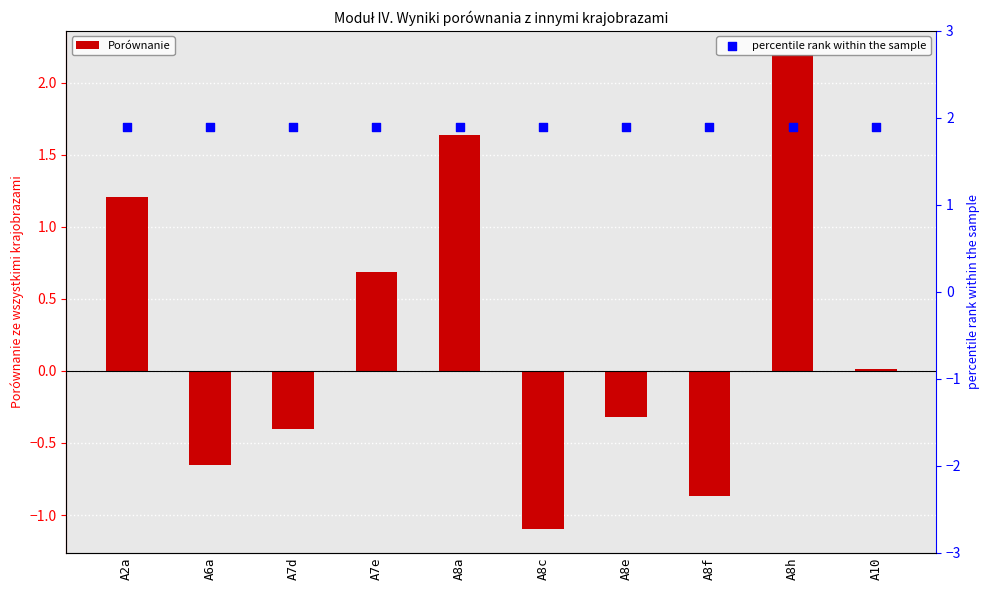

Which series has the widest spread of Y values?

Porównanie